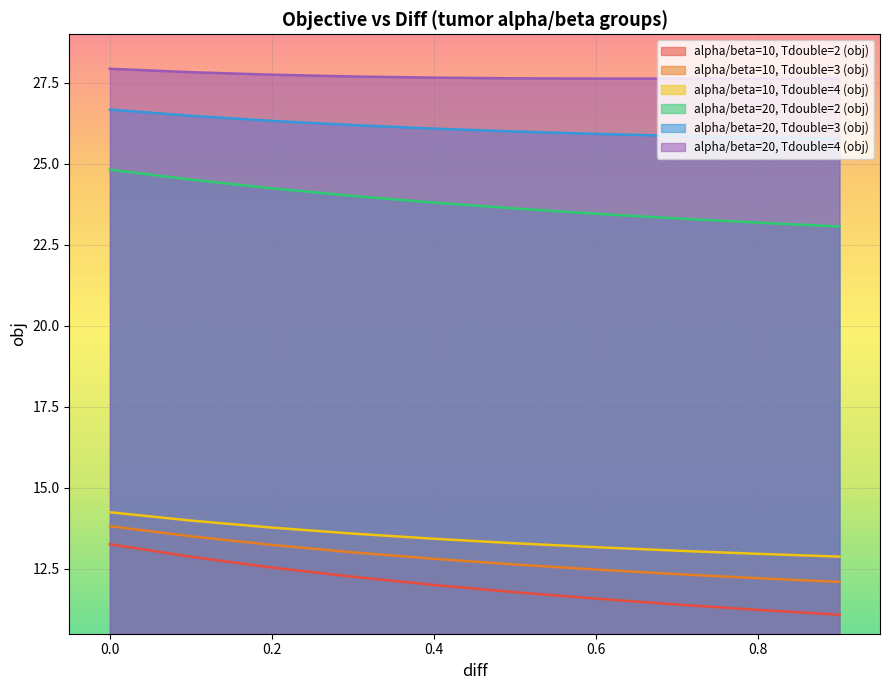

What is the difference between the highest and lowest values at 0.0?

14.7